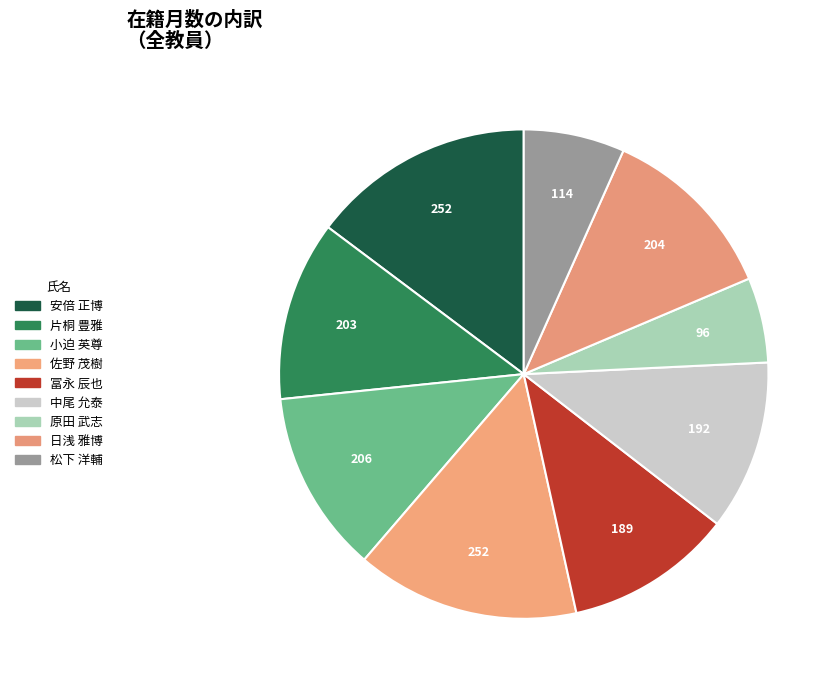

To the nearest percent, what is the average slice percentage?

11%